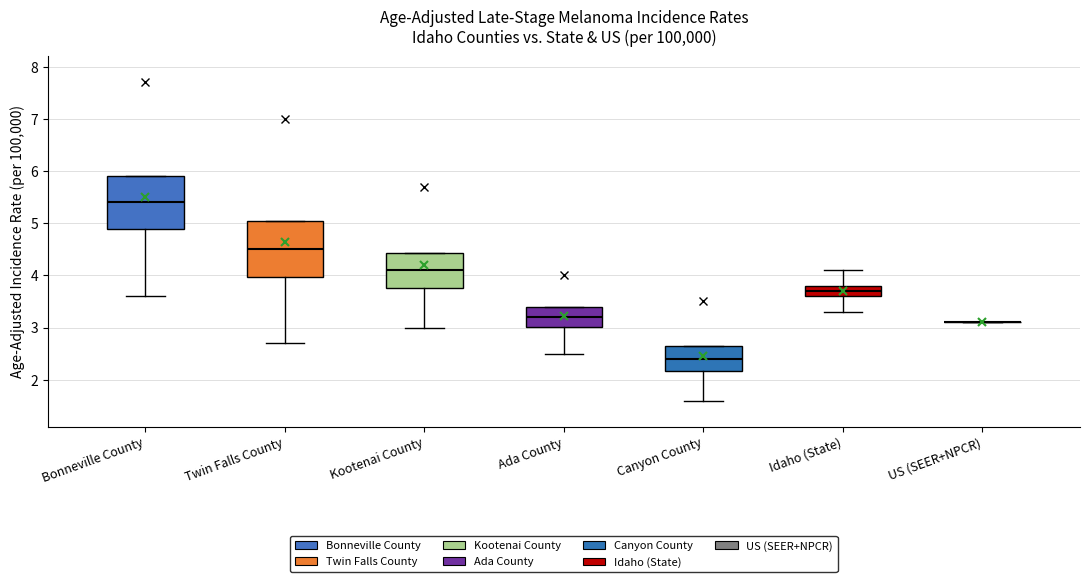

Reading left to right, read every box against the y-axis: the position of its median line, the range the box covers, and the ends of its whiskers. The values are not printed on the chart, so give them approximately, as read against the axis.

Bonneville County: median 5.4, box 4.9 to 5.9, whiskers 3.6 to 5.9
Twin Falls County: median 4.5, box 4.0 to 5.0, whiskers 2.7 to 5.0
Kootenai County: median 4.1, box 3.8 to 4.4, whiskers 3.0 to 4.4
Ada County: median 3.2, box 3.0 to 3.4, whiskers 2.5 to 3.4
Canyon County: median 2.4, box 2.2 to 2.6, whiskers 1.6 to 2.6
Idaho (State): median 3.7, box 3.6 to 3.8, whiskers 3.3 to 4.1
US (SEER+NPCR): box collapsed to a line at 3.1, whiskers 3.1 to 3.1